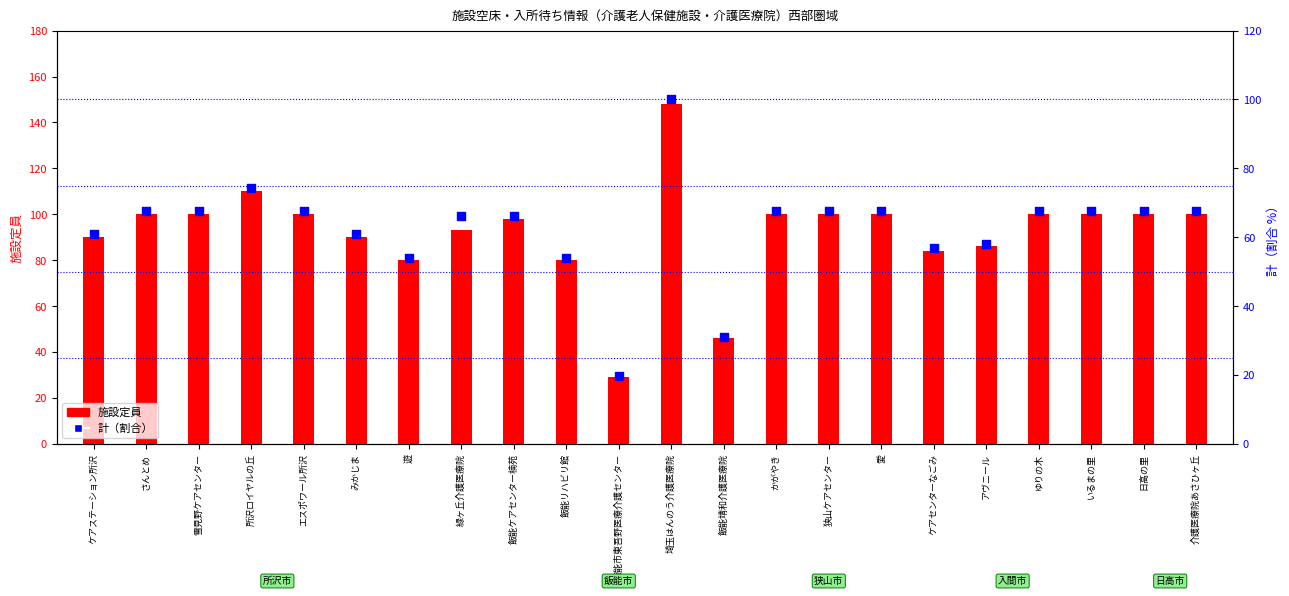

Which series reaches the maximum Y coordinate?

施設定員